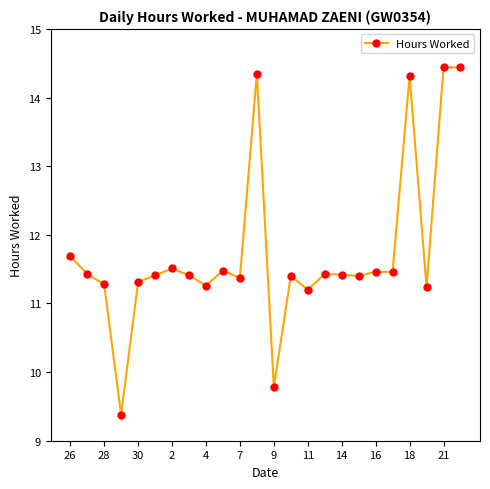

How many categories are shown in the chart?

24